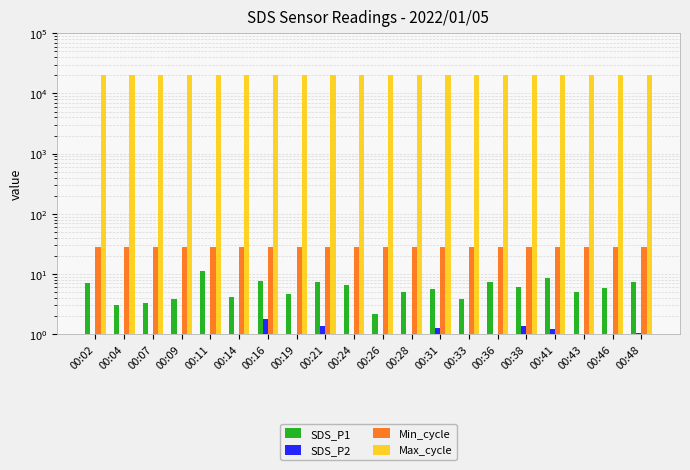

How many bars are there in each group?

4